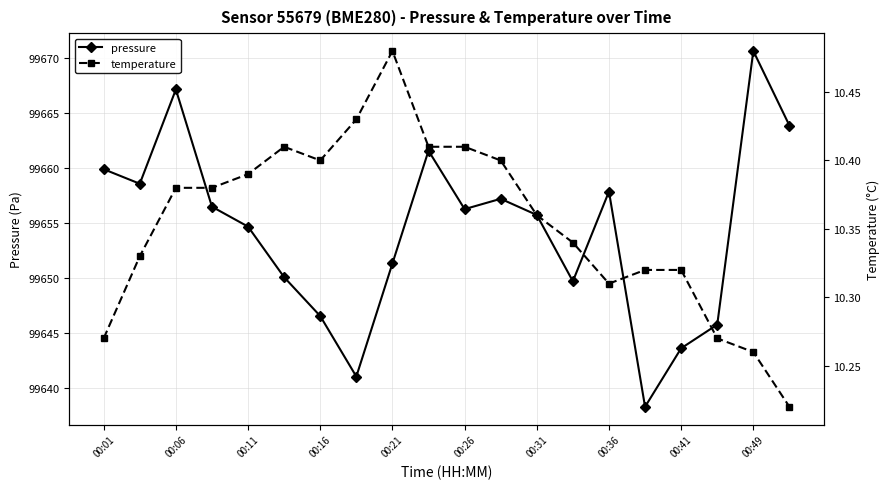

List the series in order of their peak value, lowest first.

temperature, pressure